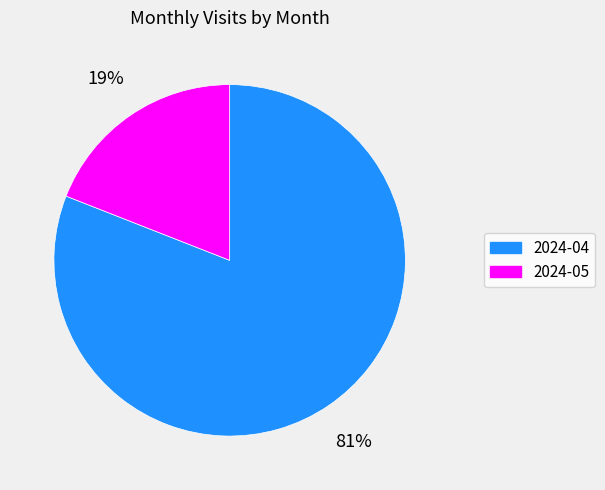

To the nearest percent, what is the combined percentage of 2024-05 and 2024-04?

100%